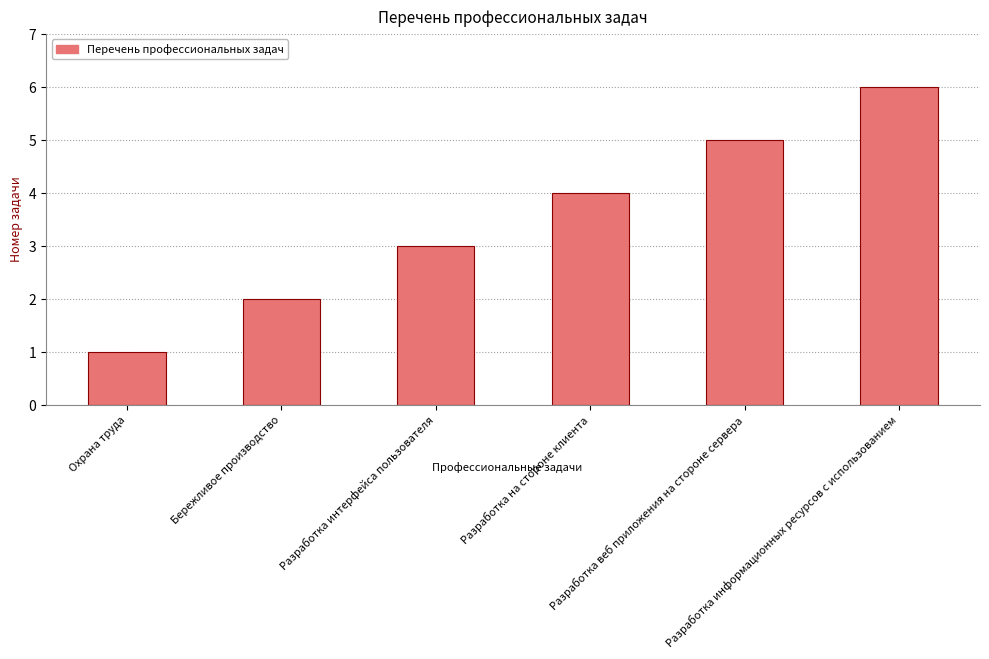

Rank the categories by value from highest to lowest.

Разработка информационных ресурсов с использованием, Разработка веб приложения на стороне сервера, Разработка на стороне клиента, Разработка интерфейса пользователя, Бережливое производство, Охрана труда